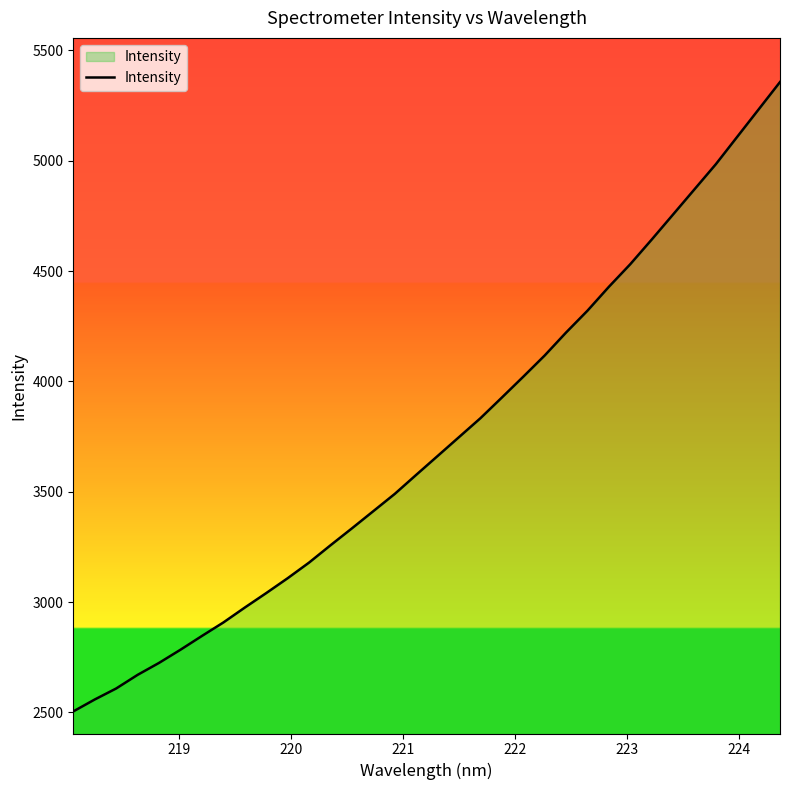

What is the difference between the maximum and minimum values?

2851.7